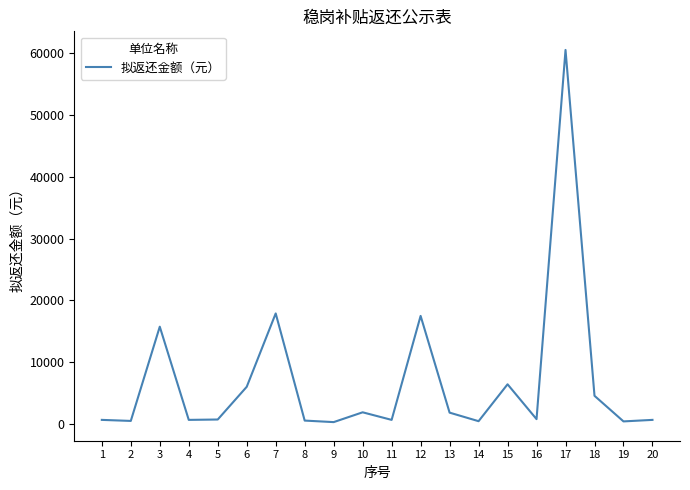

What is the difference between the maximum and minimum values?

60086.2